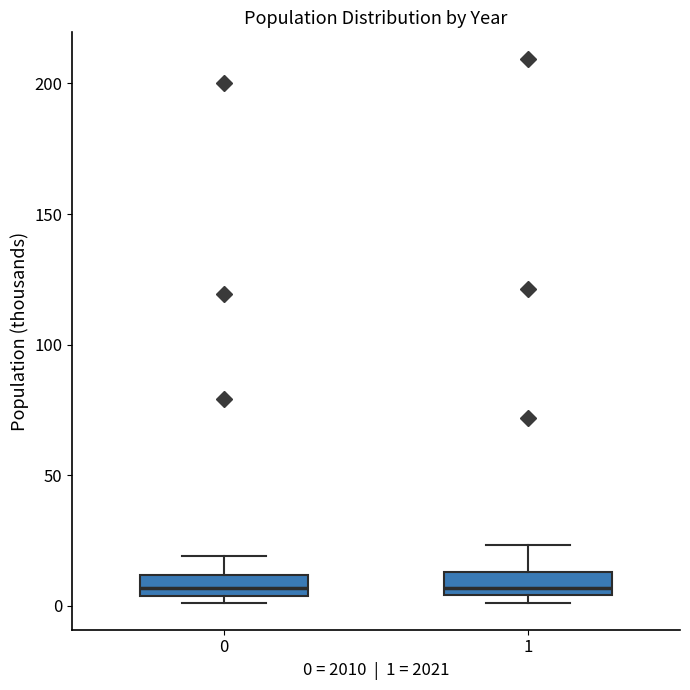

Reading left to right, transcribe this box plot: for each box, give where its median line is, the range the box spans, and where its two whiskers end, as read against the y-axis. The values are not printed on the chart, so give them approximately, as read against the axis.

0: median 5 (inside the box), box 5 to 10, whiskers 0 to 20
1: median 5 (just above the box's lower edge), box 5 to 15, whiskers 0 to 25